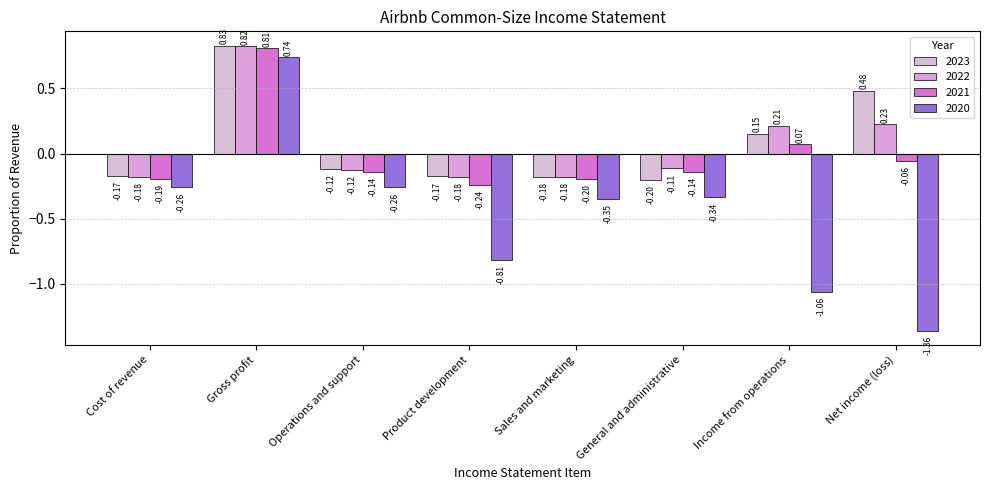

The 2023 series shows 0.2 at Income from operations. True or false?

True